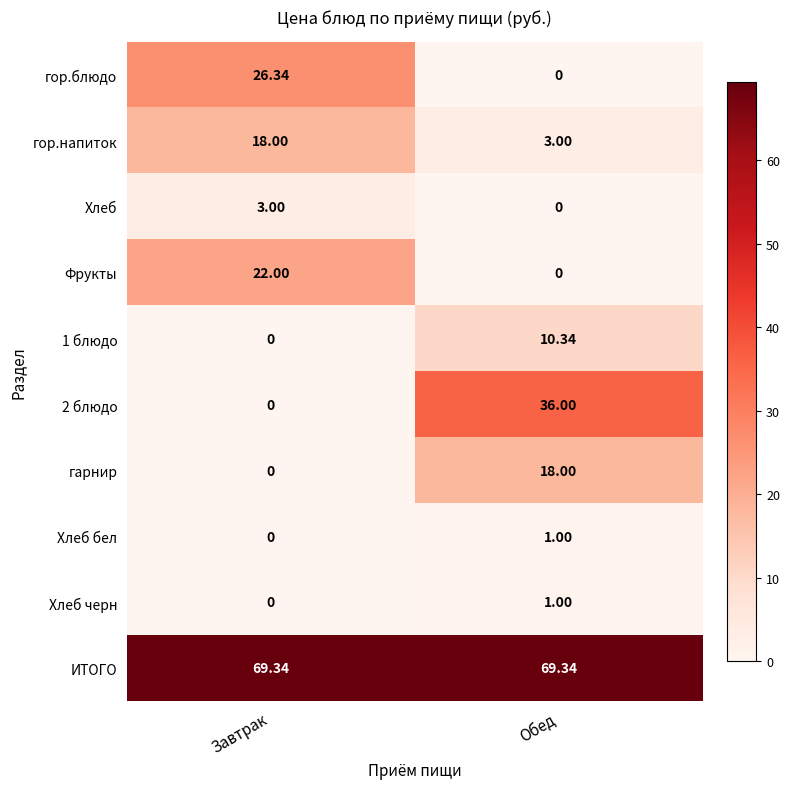

At which label does Хлеб бел reach its minimum?

Завтрак